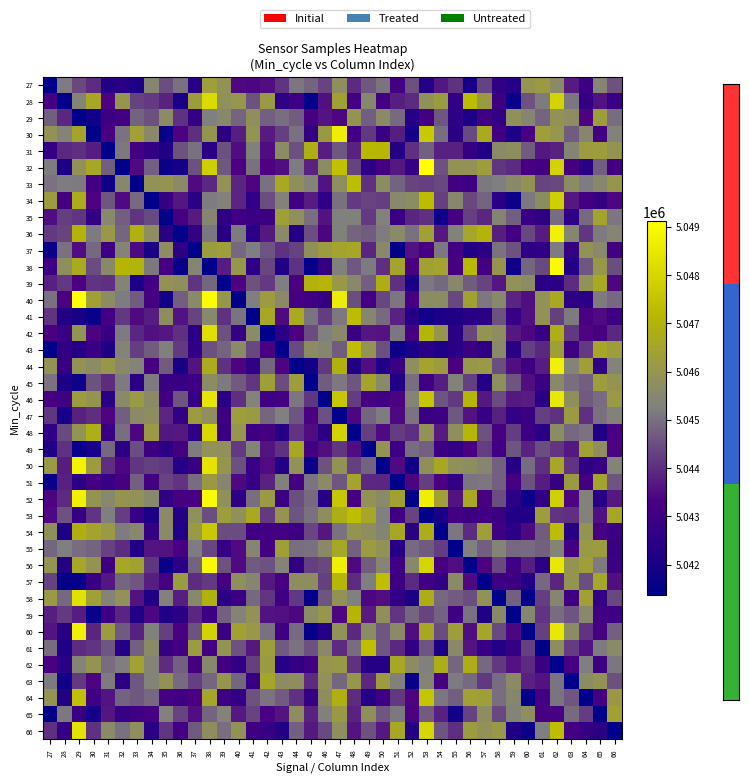

Is the value of 36 at 48 greater than the value of 60 at 43?

Yes